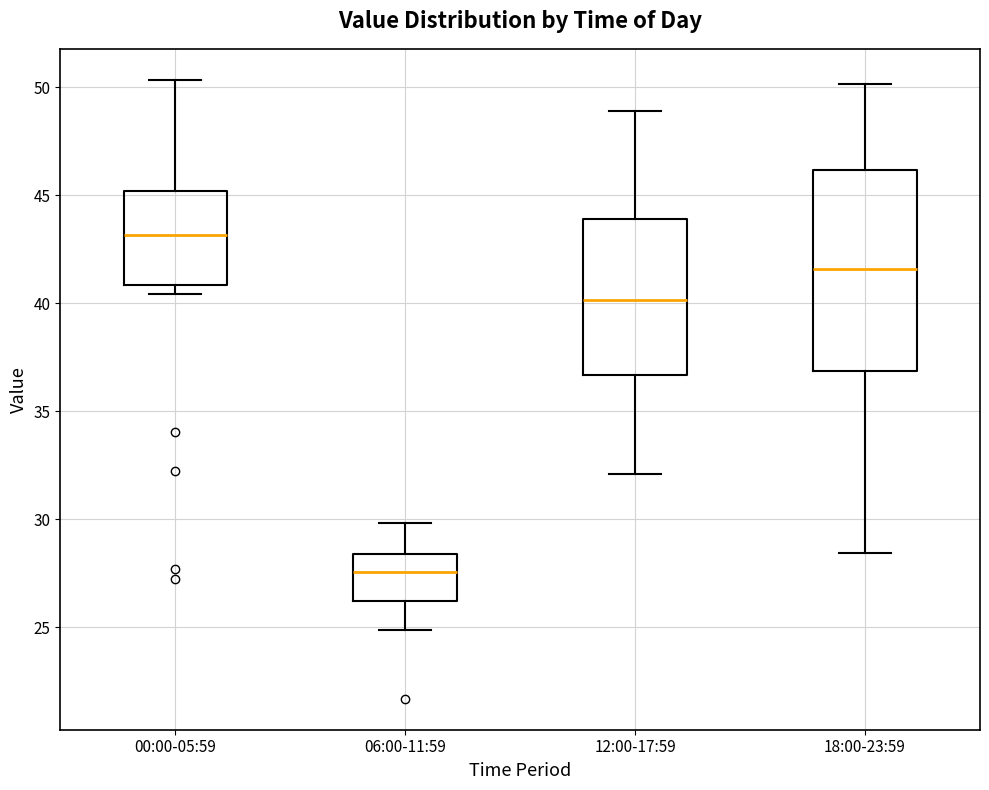

Where is the lower edge of the box for 12:00-17:59 on the y-axis? The values are not printed on the chart, so give them approximately, as read against the axis.

36.5